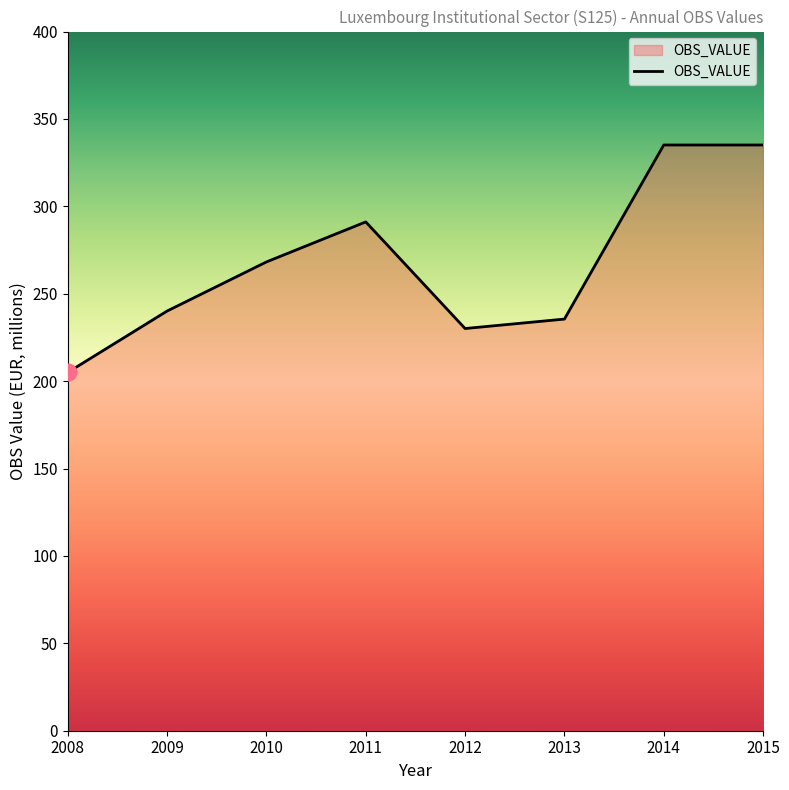

Which category has the lowest value across all series?

2008